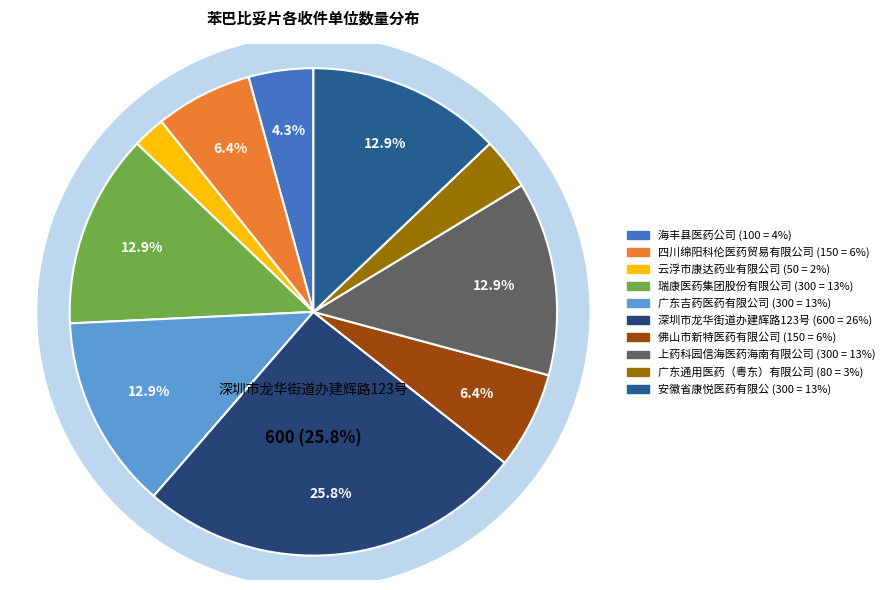

Between 云浮市康达药业有限公司 and 广东通用医药（粤东）有限公司, which is larger?

广东通用医药（粤东）有限公司